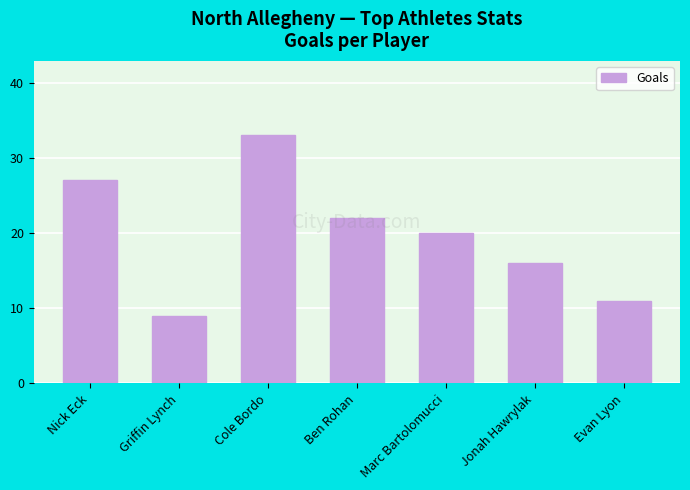

The chart shows a value of 20 at Marc Bartolomucci. True or false?

True